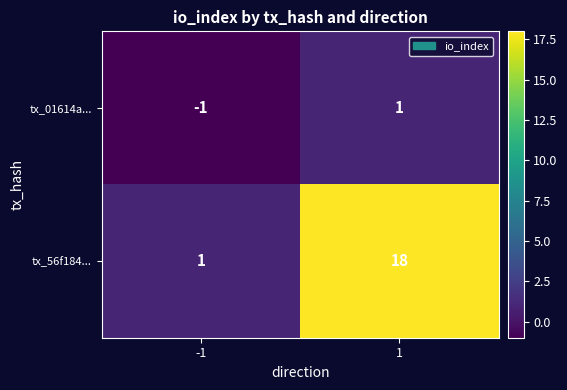

Rank the series by their maximum value, from lowest to highest.

tx_01614a..., tx_56f184...